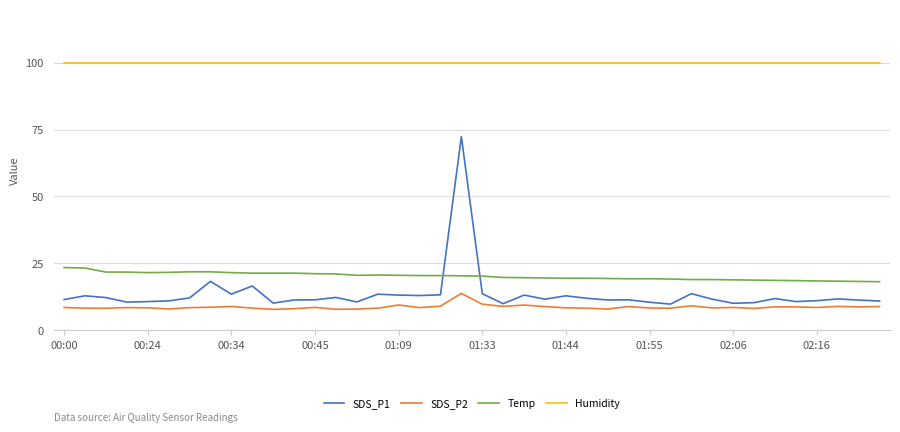

What is the greatest value displayed?

99.9